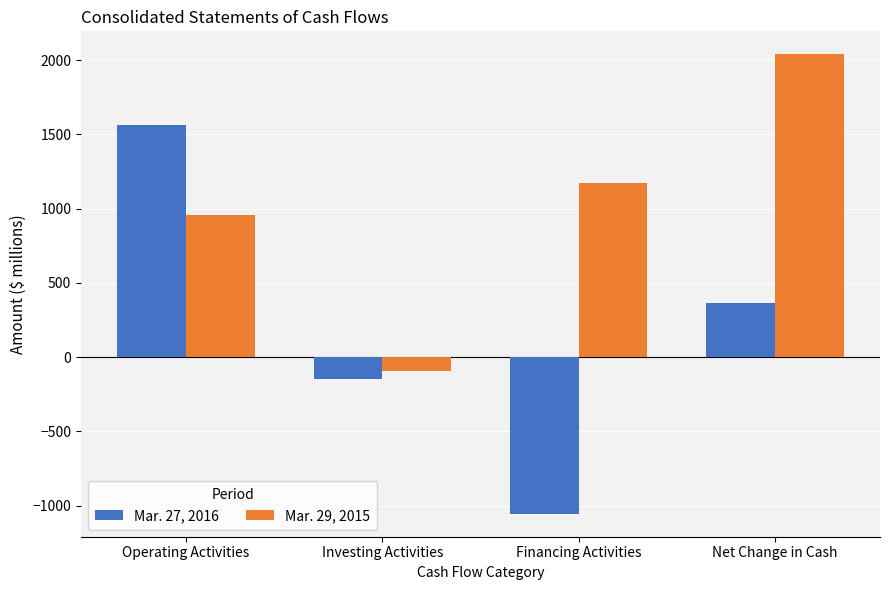

Is it true that Mar. 27, 2016 equals -1775 at Financing Activities?

False